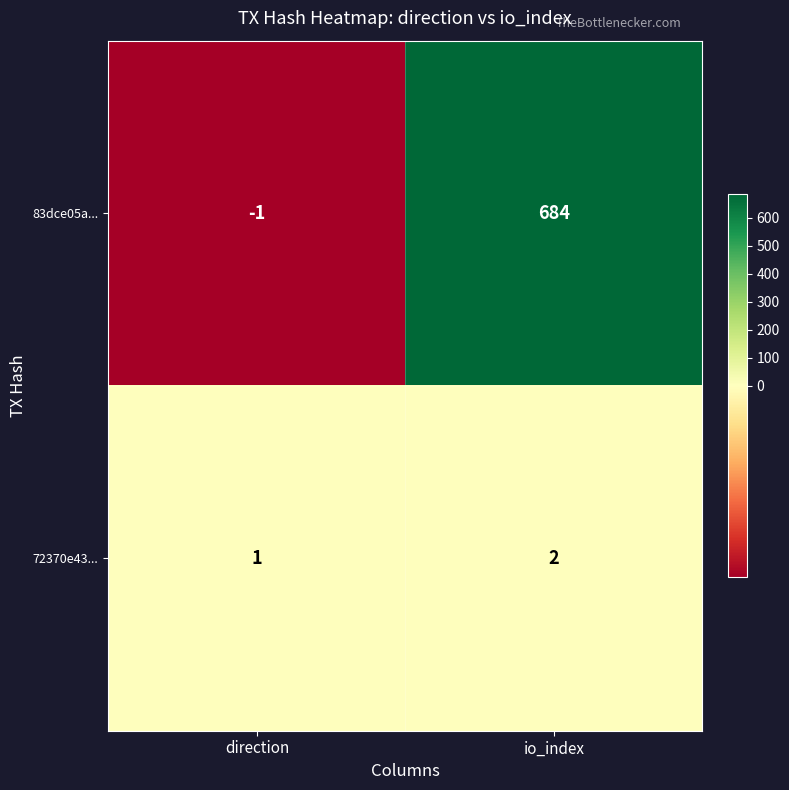

What is the difference between the maximum and minimum values in the 83dce05a... series?

685